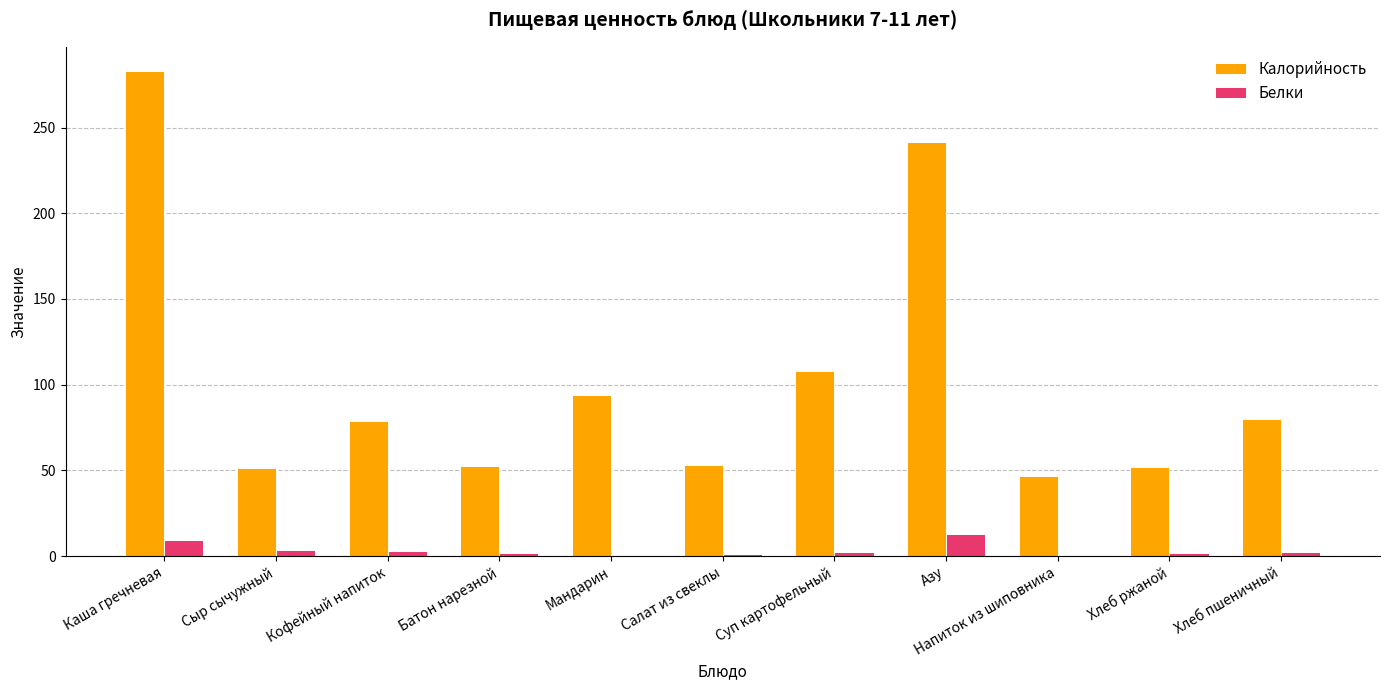

What is the sum of all Калорийность values?

1141.5